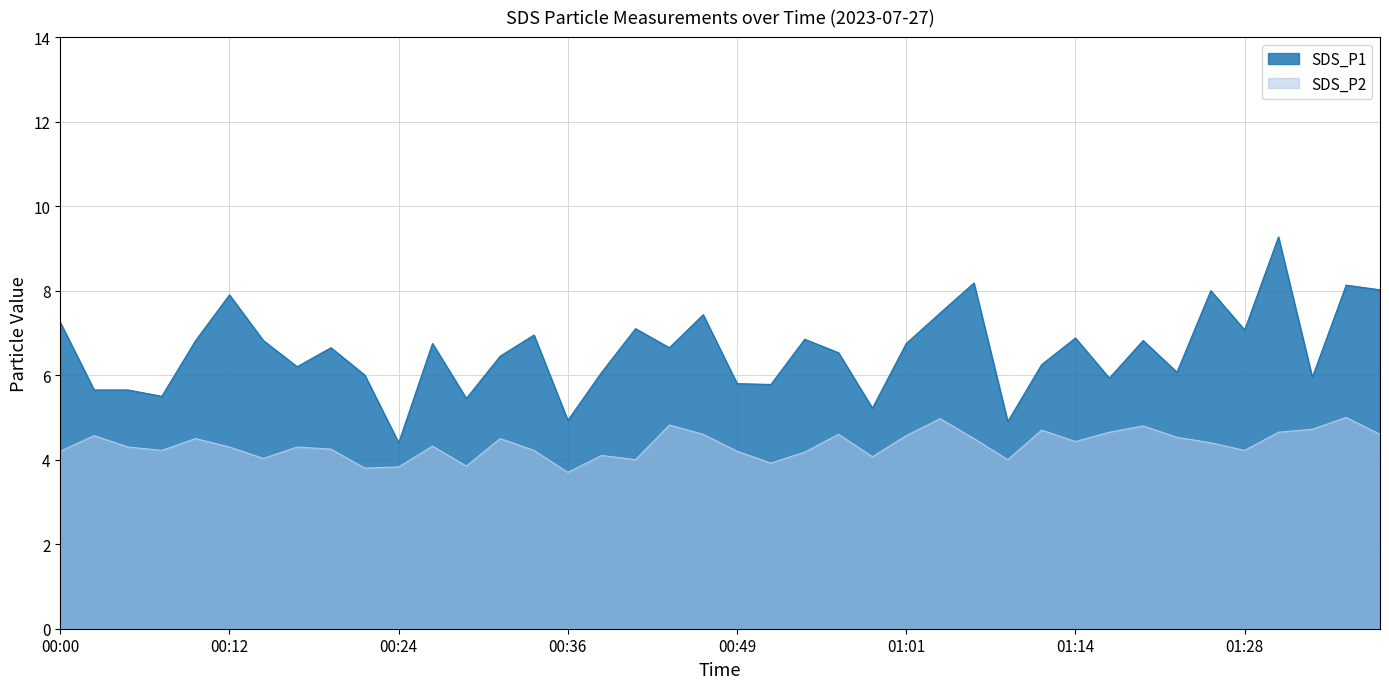

What are all the series names shown in the legend?

SDS_P1, SDS_P2